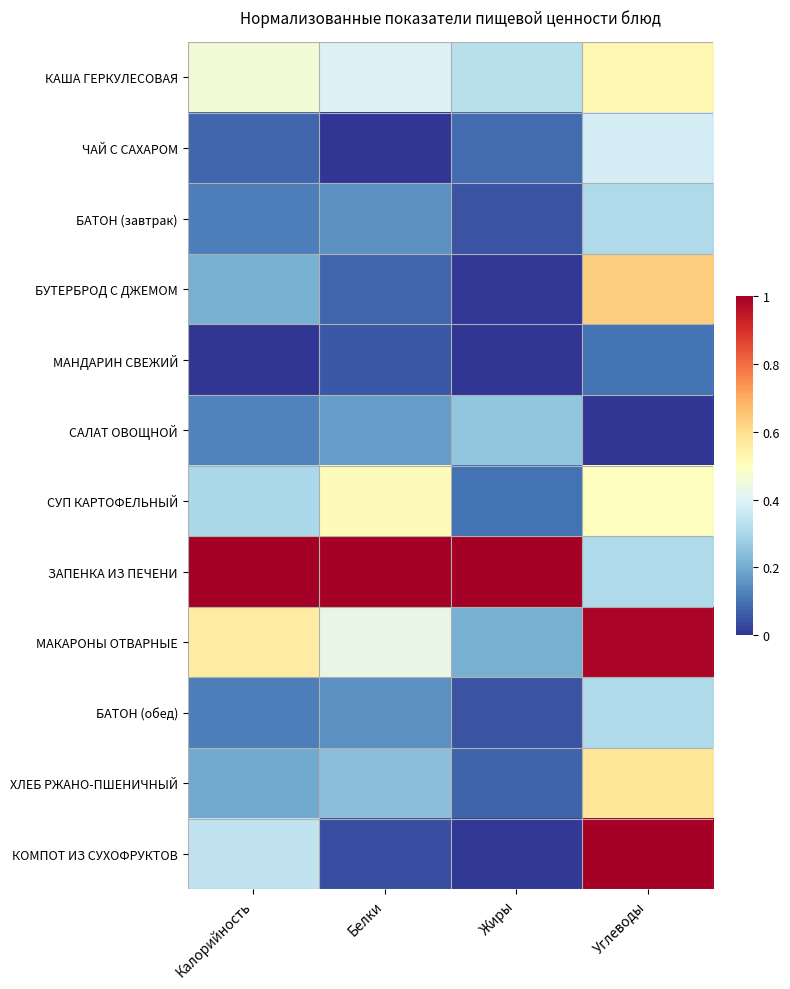

Rank the series at Жиры from highest to lowest value.

ЗАПЕНКА ИЗ ПЕЧЕНИ, КАША ГЕРКУЛЕСОВАЯ, САЛАТ ОВОЩНОЙ, МАКАРОНЫ ОТВАРНЫЕ, СУП КАРТОФЕЛЬНЫЙ, ЧАЙ С САХАРОМ, ХЛЕБ РЖАНО-ПШЕНИЧНЫЙ, БАТОН (завтрак), БАТОН (обед), БУТЕРБРОД С ДЖЕМОМ, КОМПОТ ИЗ СУХОФРУКТОВ, МАНДАРИН СВЕЖИЙ